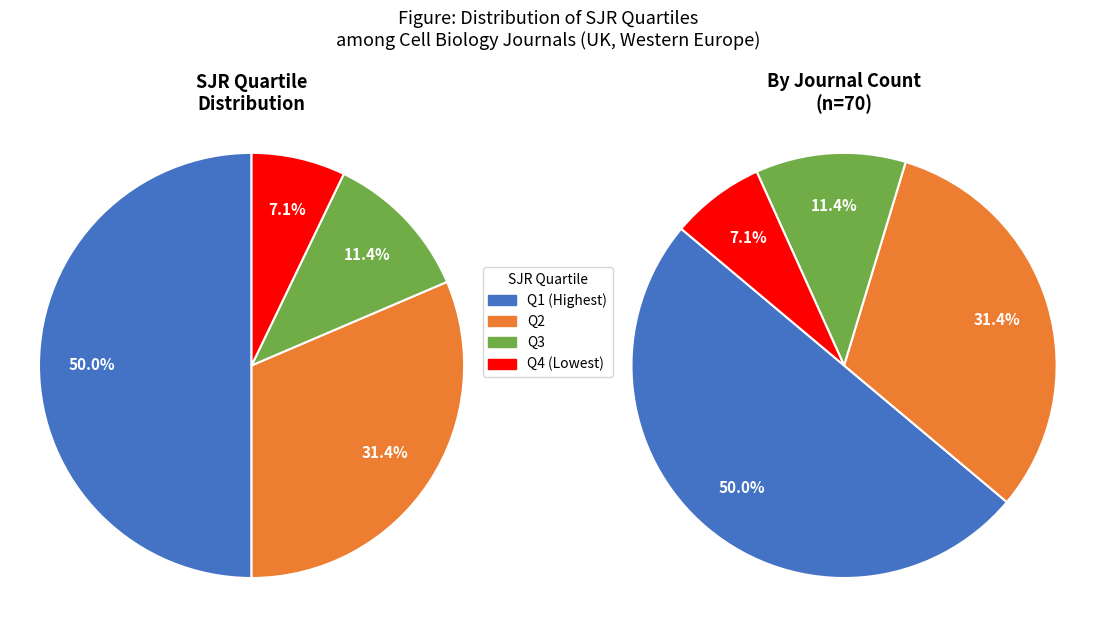

Does Q1 represent more than half of the total?

No